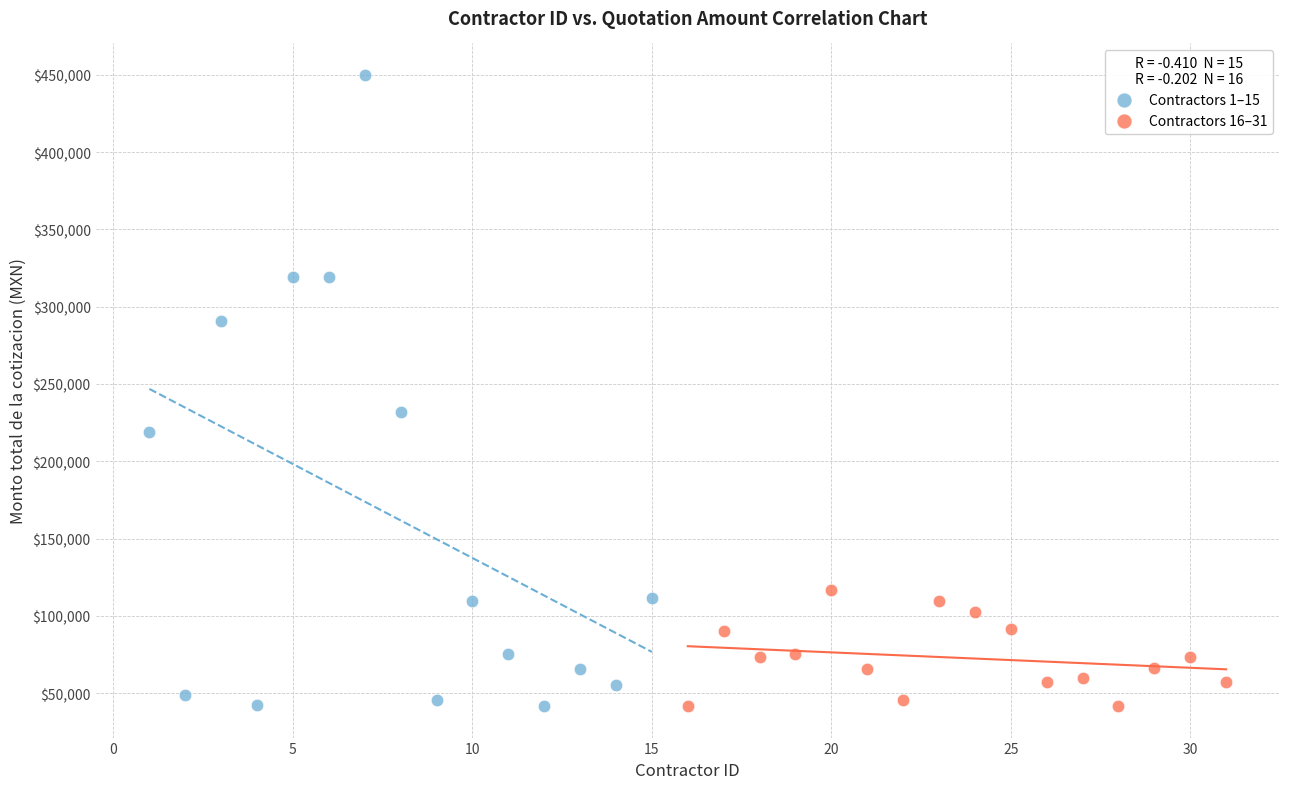

Which series has the largest Y range (max minus min)?

Contractors 1–15